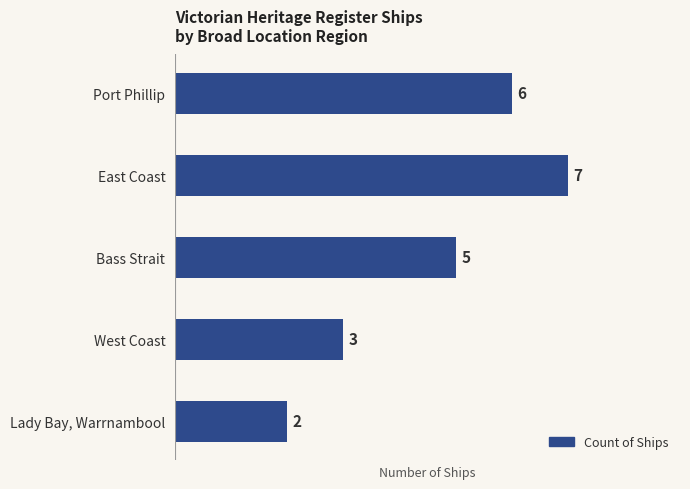

Reading top to bottom, extract all data points from this chart.

6	7	5	3	2